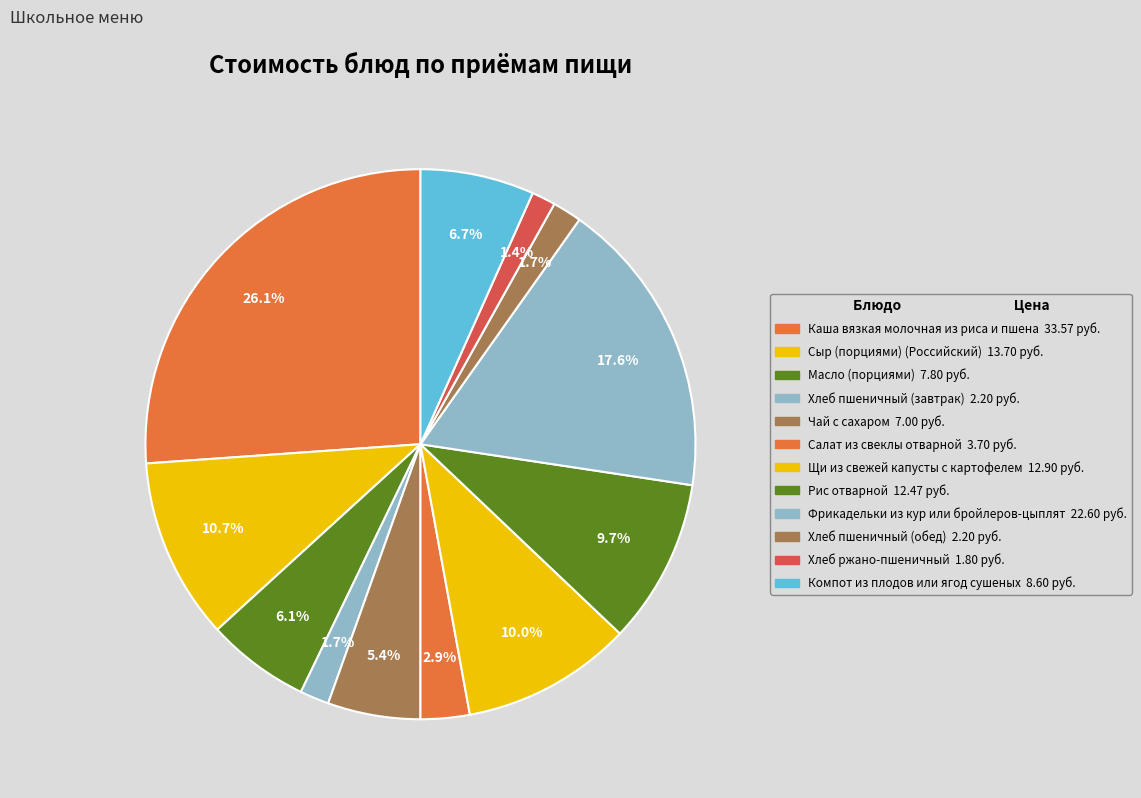

To the nearest percent, what is the combined percentage of Хлеб пшеничный (завтрак) and Хлеб пшеничный (обед)?

3%